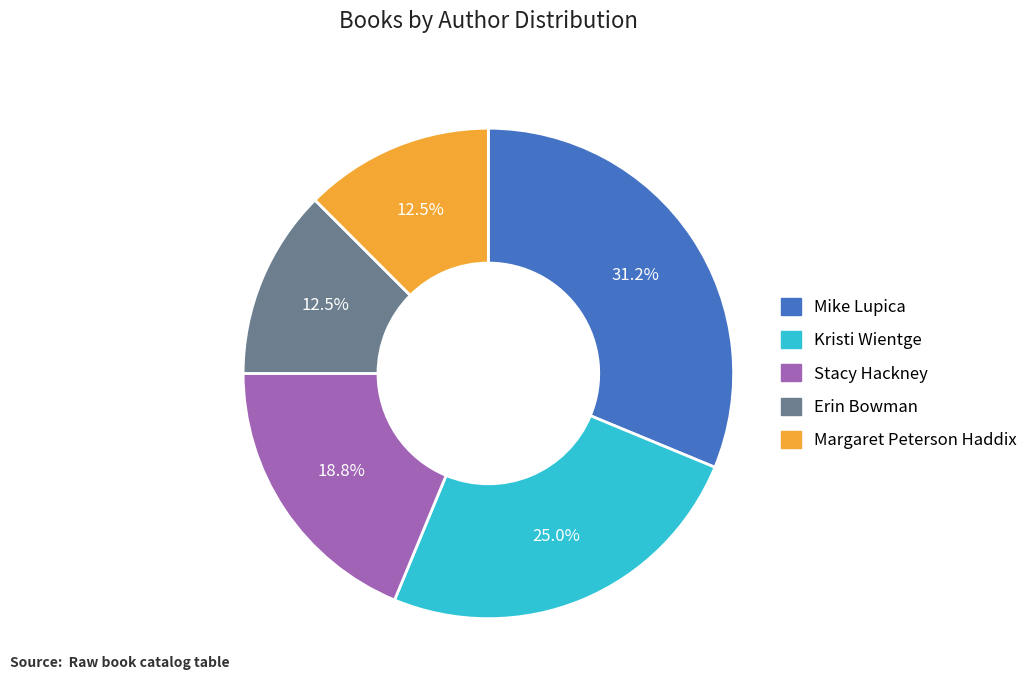

Is there a majority slice in this chart?

No